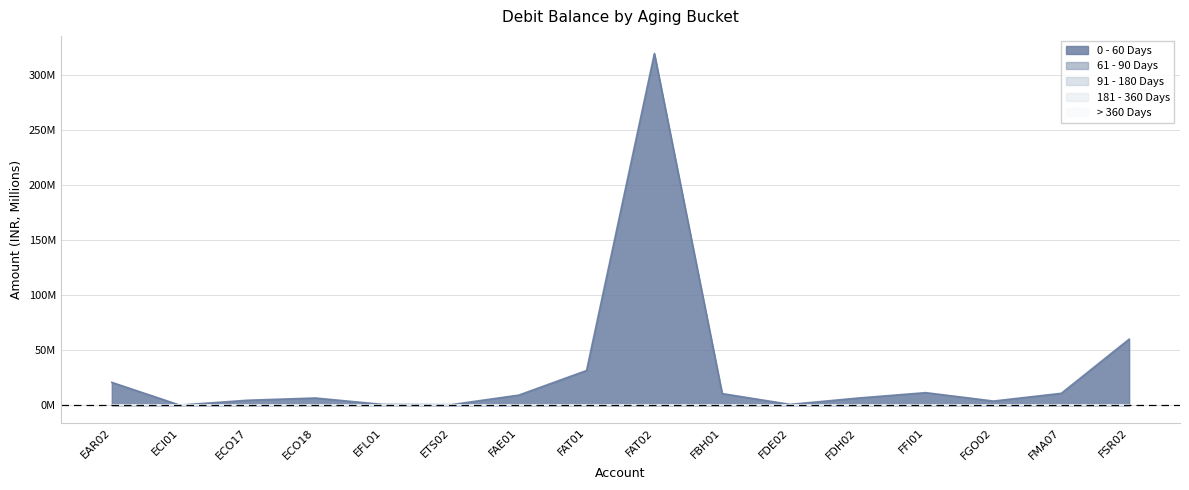

Reading left to right, extract all data points from this chart.

0 - 60 Days: 20.7	0.1	4.4	6.5	0.6	0.4	9.1	31.4	319.3	10.5	0.7	6.4	11.3	3.7	10.7	59.9
61 - 90 Days: 0.0	0.1	0.0	0.6	0.3	0.0	0.0	0.0	0.0	0.0	0.3	0.0	0.0	0.0	0.0	0.0
91 - 180 Days: 0.0	0.1	0.0	0.0	0.0	0.2	0.0	0.0	0.0	0.0	0.1	0.0	0.0	0.0	0.0	0.0
181 - 360 Days: 0.0	0.0	0.0	0.0	0.0	0.1	0.0	0.0	0.0	0.0	0.0	0.0	0.0	0.0	0.0	0.0